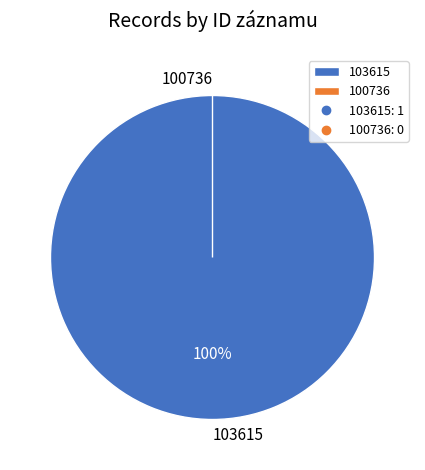

True or false: 100736 accounts for 0% of the total.

True